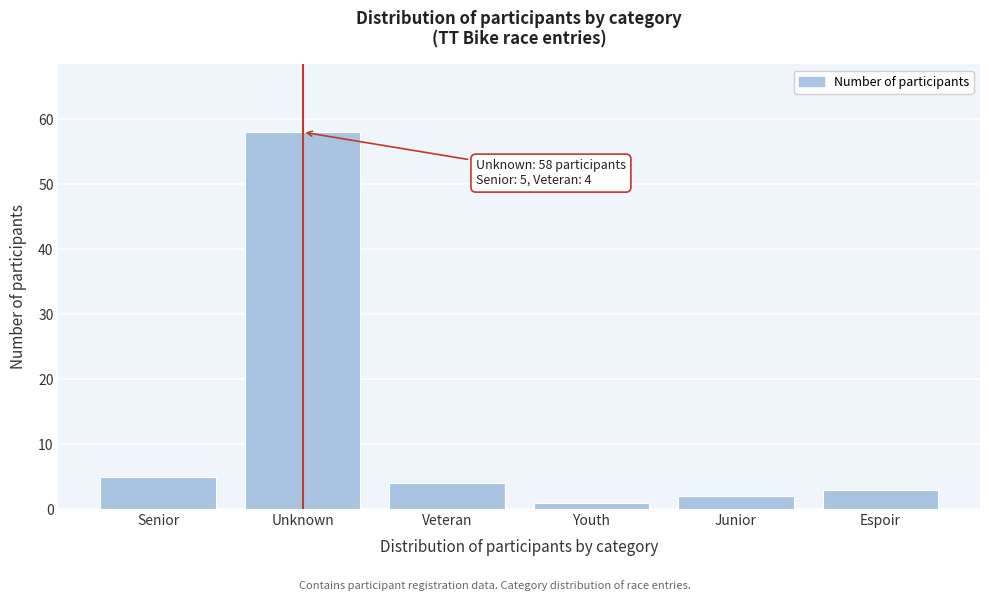

Reading right to left, extract all data points from this chart.

Espoir=3	Junior=2	Youth=1	Veteran=4	Unknown=58	Senior=5